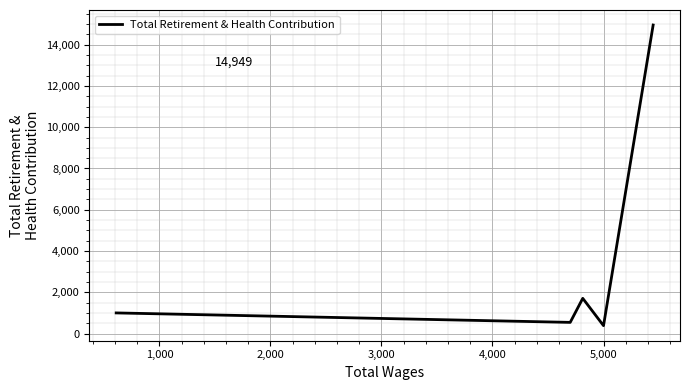

What is the smallest value displayed?

387